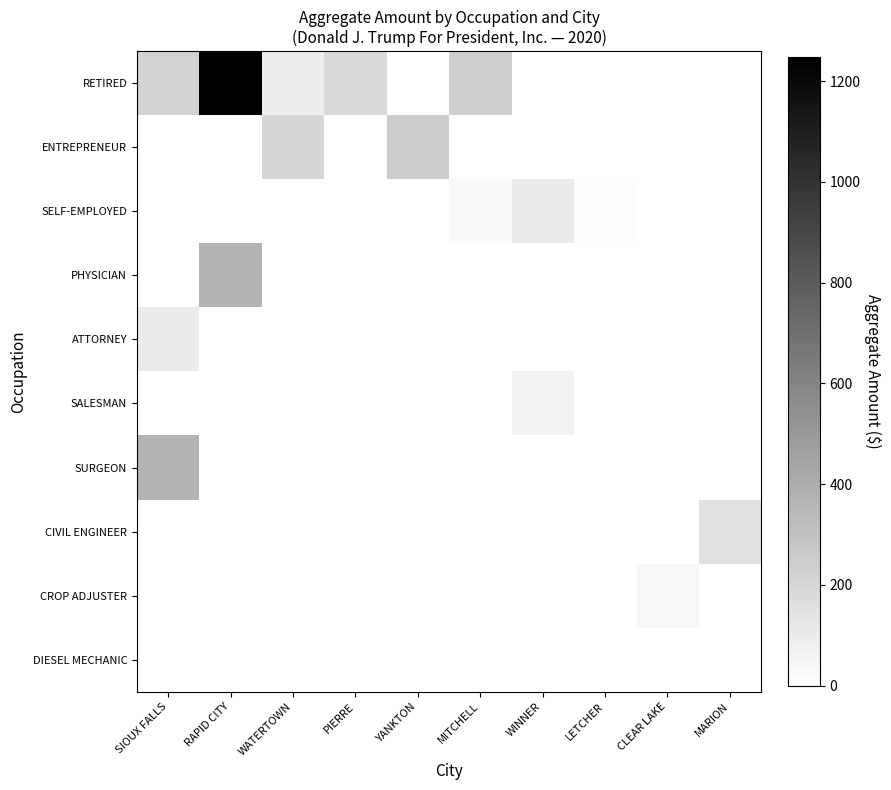

At which category is the sum across all series the highest?

RAPID CITY